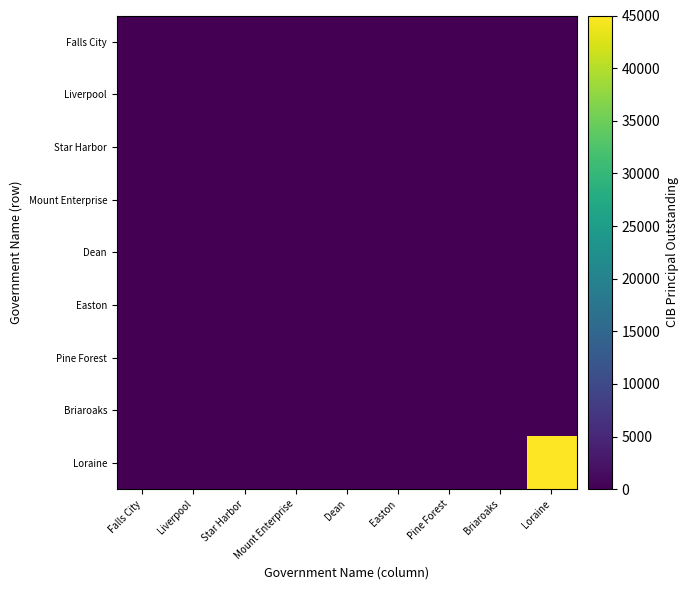

Reading left to right, list all the values displayed in this chart.

Falls City: Falls City=0	Liverpool=0	Star Harbor=0	Mount Enterprise=0	Dean=0	Easton=0	Pine Forest=0	Briaroaks=0	Loraine=0
Liverpool: Falls City=0	Liverpool=0	Star Harbor=0	Mount Enterprise=0	Dean=0	Easton=0	Pine Forest=0	Briaroaks=0	Loraine=0
Star Harbor: Falls City=0	Liverpool=0	Star Harbor=0	Mount Enterprise=0	Dean=0	Easton=0	Pine Forest=0	Briaroaks=0	Loraine=0
Mount Enterprise: Falls City=0	Liverpool=0	Star Harbor=0	Mount Enterprise=0	Dean=0	Easton=0	Pine Forest=0	Briaroaks=0	Loraine=0
Dean: Falls City=0	Liverpool=0	Star Harbor=0	Mount Enterprise=0	Dean=0	Easton=0	Pine Forest=0	Briaroaks=0	Loraine=0
Easton: Falls City=0	Liverpool=0	Star Harbor=0	Mount Enterprise=0	Dean=0	Easton=0	Pine Forest=0	Briaroaks=0	Loraine=0
Pine Forest: Falls City=0	Liverpool=0	Star Harbor=0	Mount Enterprise=0	Dean=0	Easton=0	Pine Forest=0	Briaroaks=0	Loraine=0
Briaroaks: Falls City=0	Liverpool=0	Star Harbor=0	Mount Enterprise=0	Dean=0	Easton=0	Pine Forest=0	Briaroaks=0	Loraine=0
Loraine: Falls City=0	Liverpool=0	Star Harbor=0	Mount Enterprise=0	Dean=0	Easton=0	Pine Forest=0	Briaroaks=0	Loraine=45000